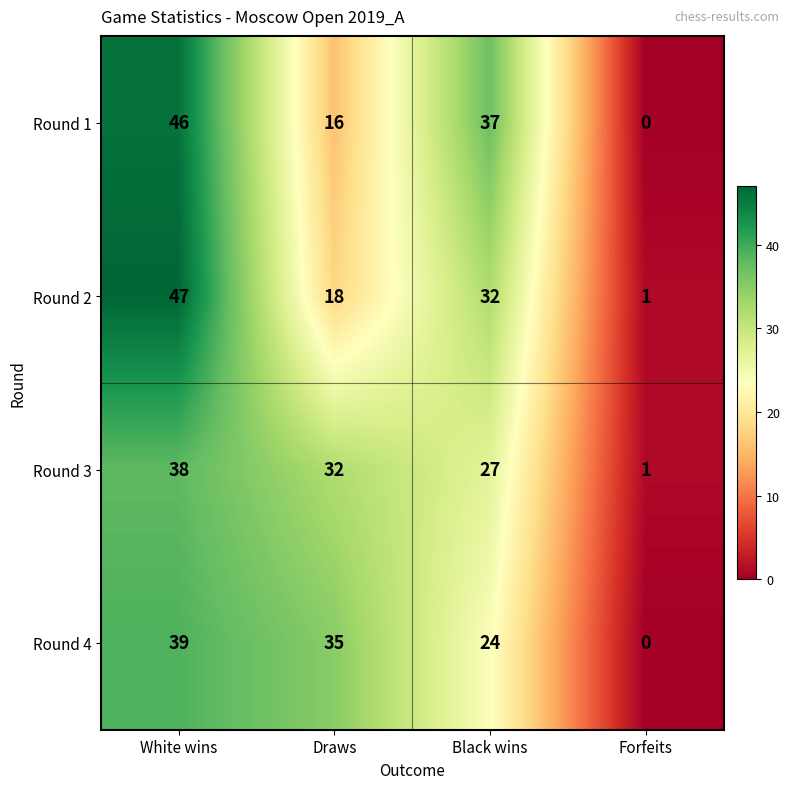

What is the difference between the Round 2 values at Forfeits and Black wins?

31